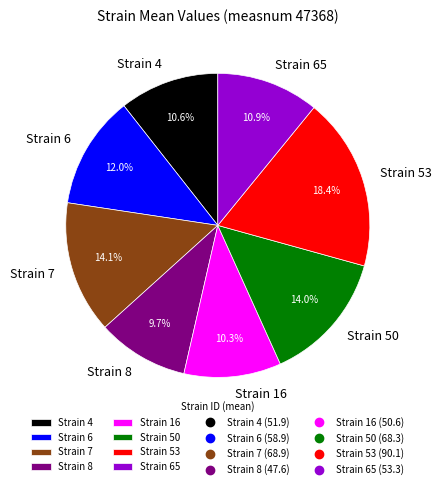

Between Strain 4 and Strain 50, which is larger?

Strain 50